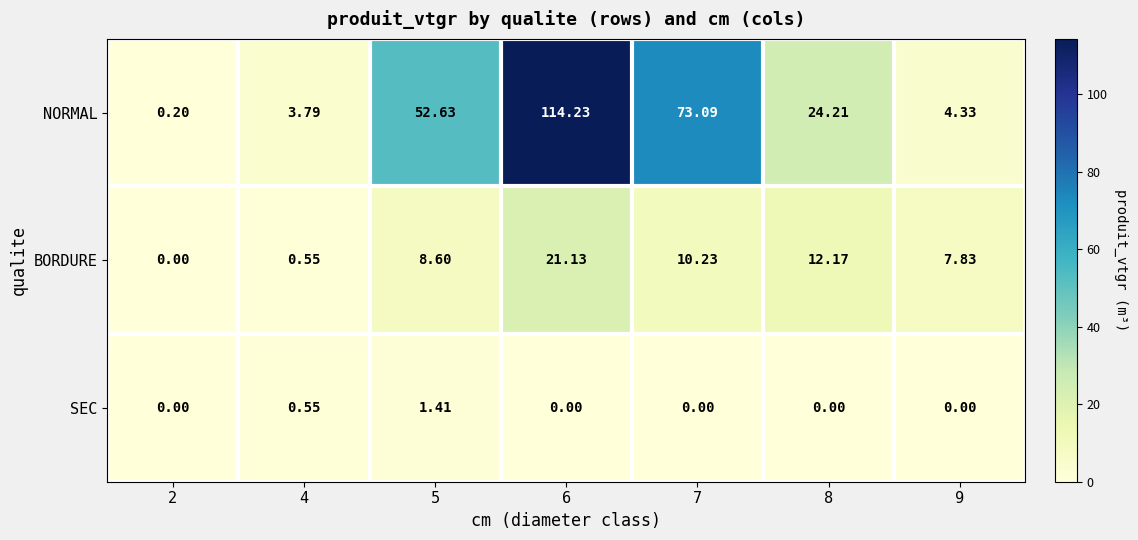

Which series has the largest total across all categories?

NORMAL